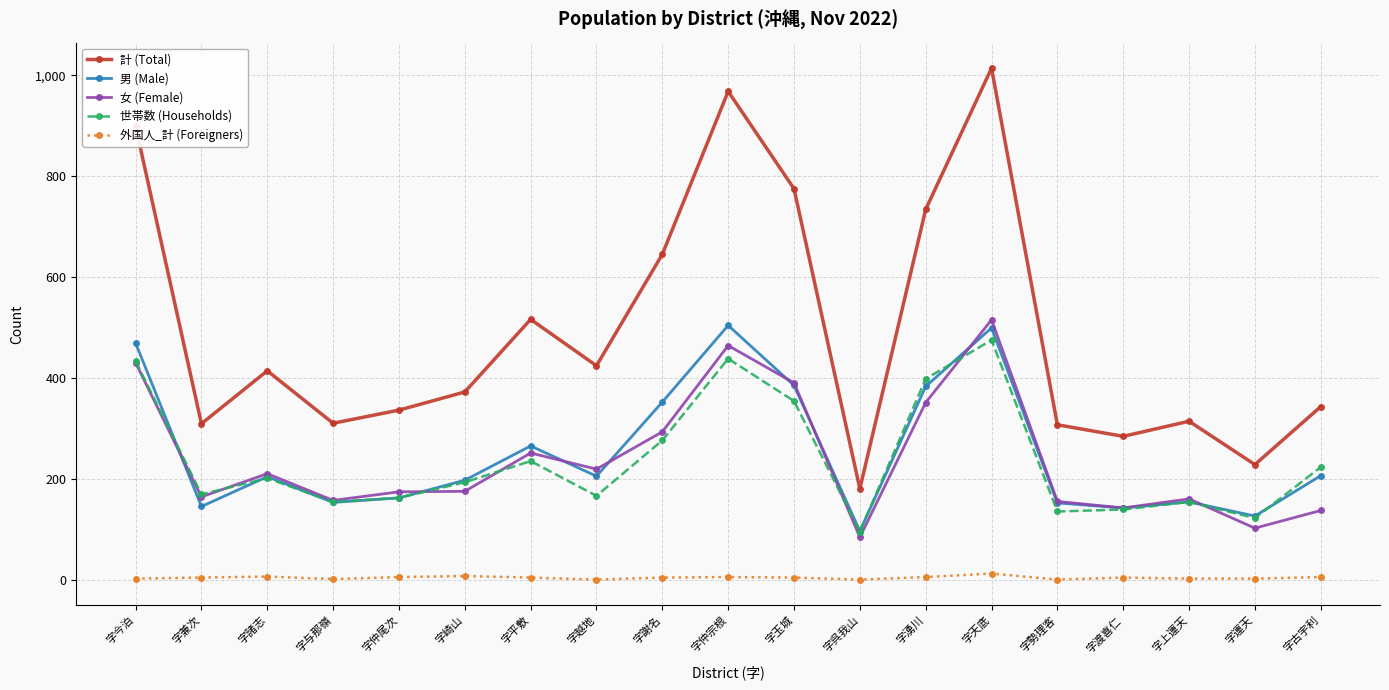

True or false: 世帯数 (Households) has more than 2 points higher than both neighbors.

True